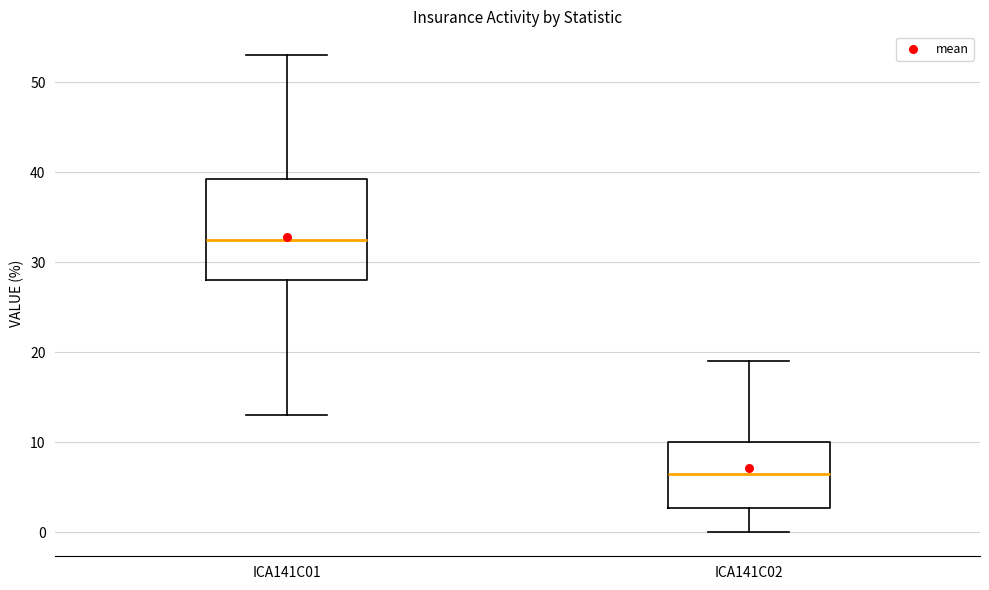

Reading left to right, read every box against the y-axis: the position of its median line, the range the box covers, and the ends of its whiskers. The values are not printed on the chart, so give them approximately, as read against the axis.

ICA141C01: median 33, box 28 to 39, whiskers 13 to 53
ICA141C02: median 7, box 3 to 10, whiskers 0 to 19